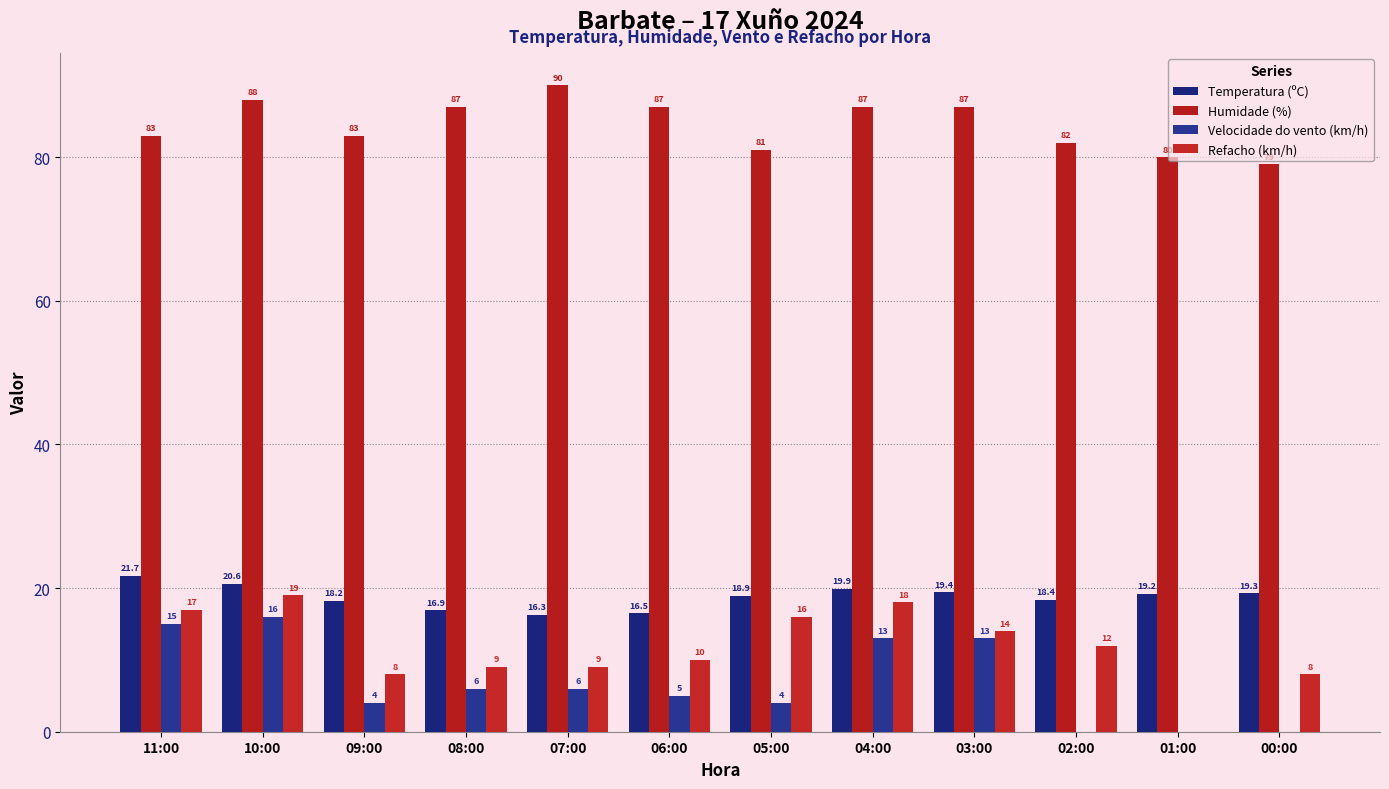

What are all the series names shown in the legend?

Temperatura (ºC), Humidade (%), Velocidade do vento (km/h), Refacho (km/h)